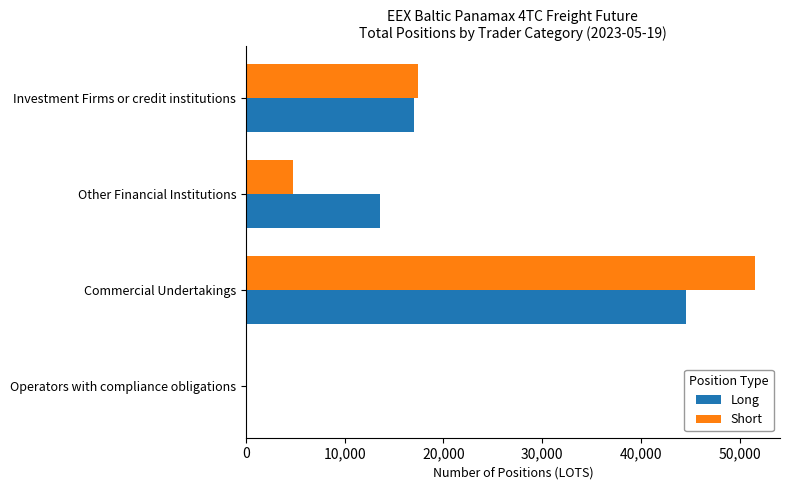

What value does the Long series have at Investment Firms or credit institutions?

16988.0